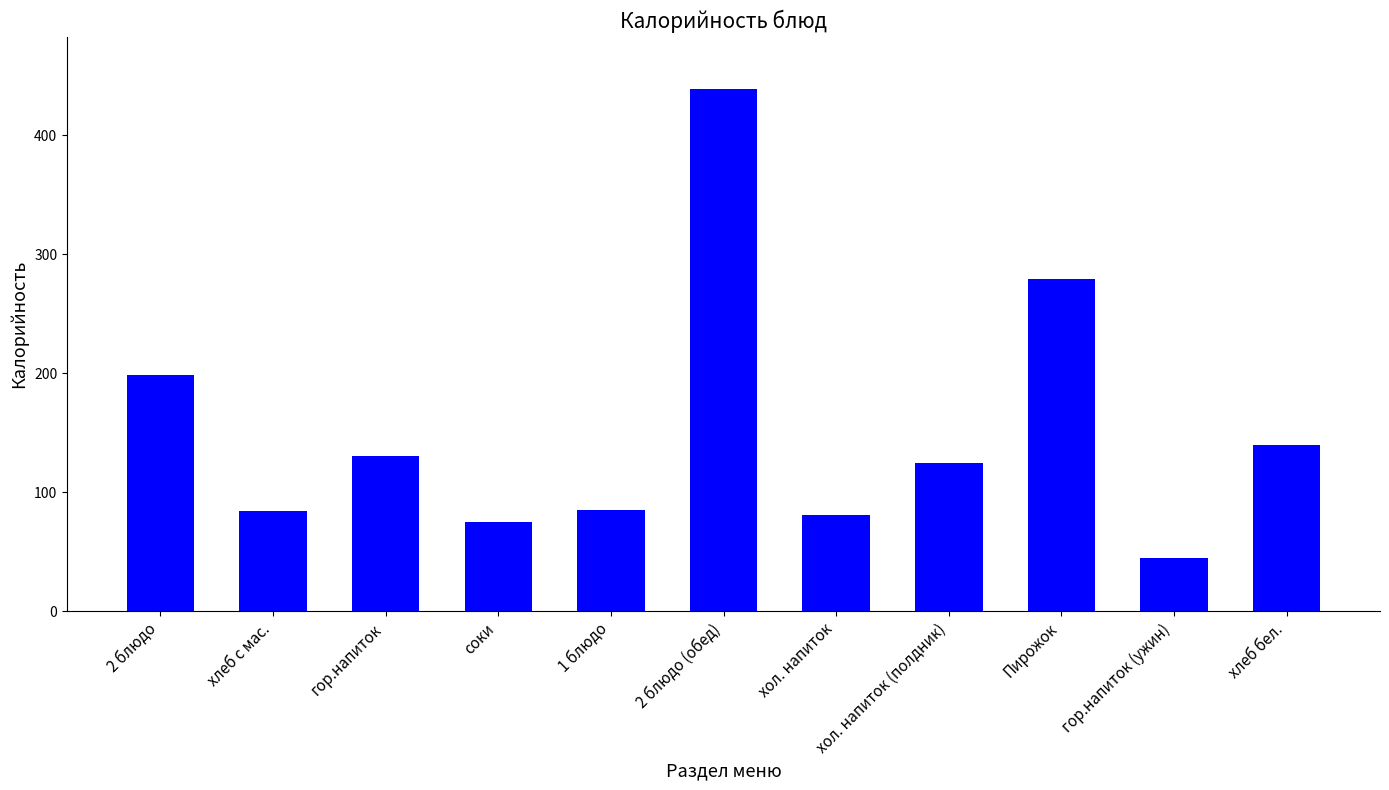

At which label does the data first exceed 124?

2 блюдо